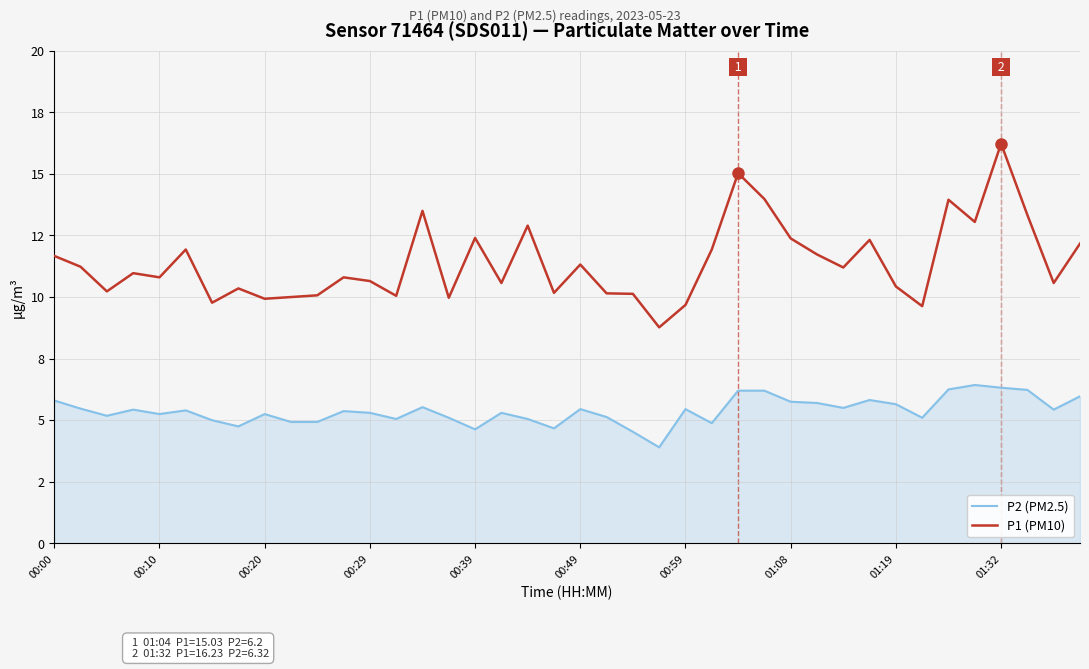

Does the chart display data point markers on the line(s)?

No